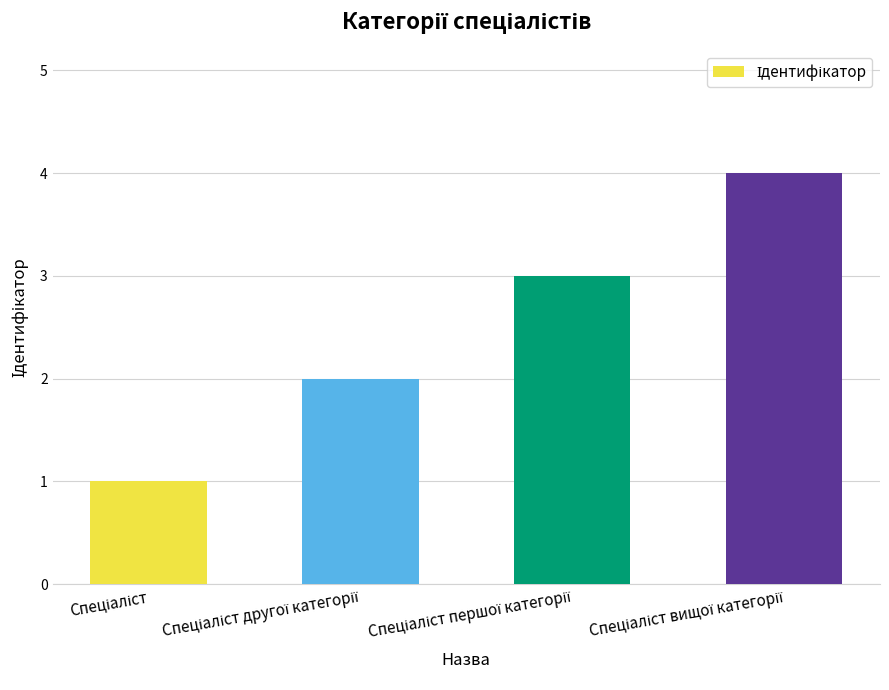

Are the bars horizontal?

No